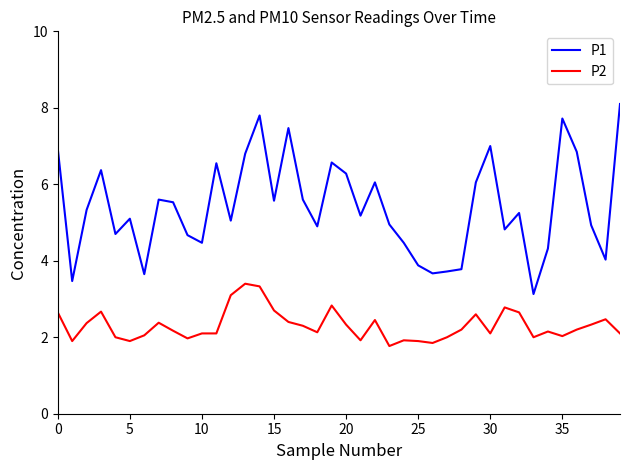

Which series has the largest total across all categories?

P1